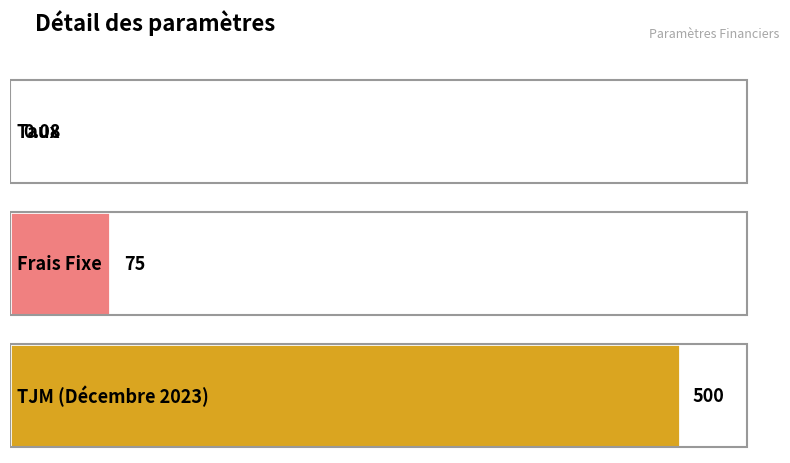

What is the greatest value displayed?

500.0